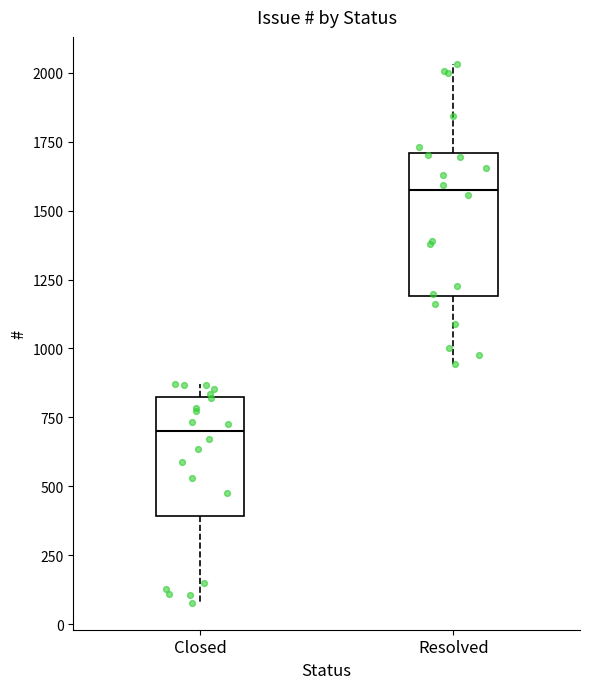

Reading left to right, read every box against the y-axis: the position of its median line, the range the box covers, and the ends of its whiskers. The values are not printed on the chart, so give them approximately, as read against the axis.

Closed: median 700, box 400 to 800, whiskers 100 to 850
Resolved: median 1550, box 1200 to 1700, whiskers 950 to 2050